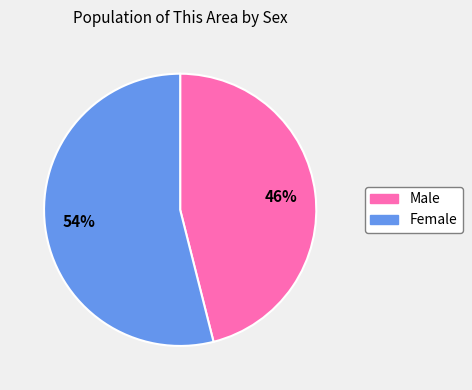

Which has a higher value, Male or Female?

Female